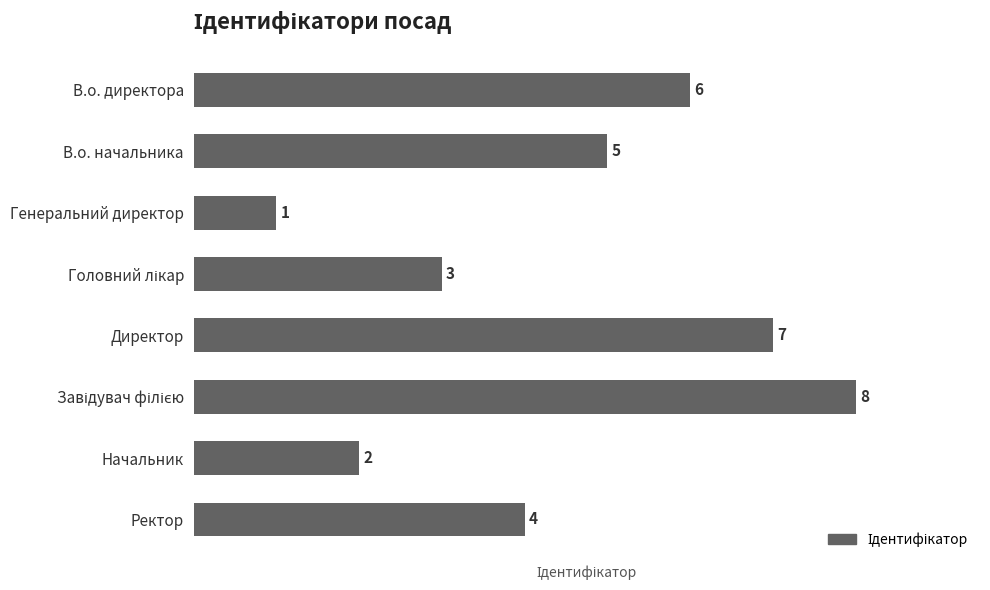

What value does the data have at В.о. директора?

6